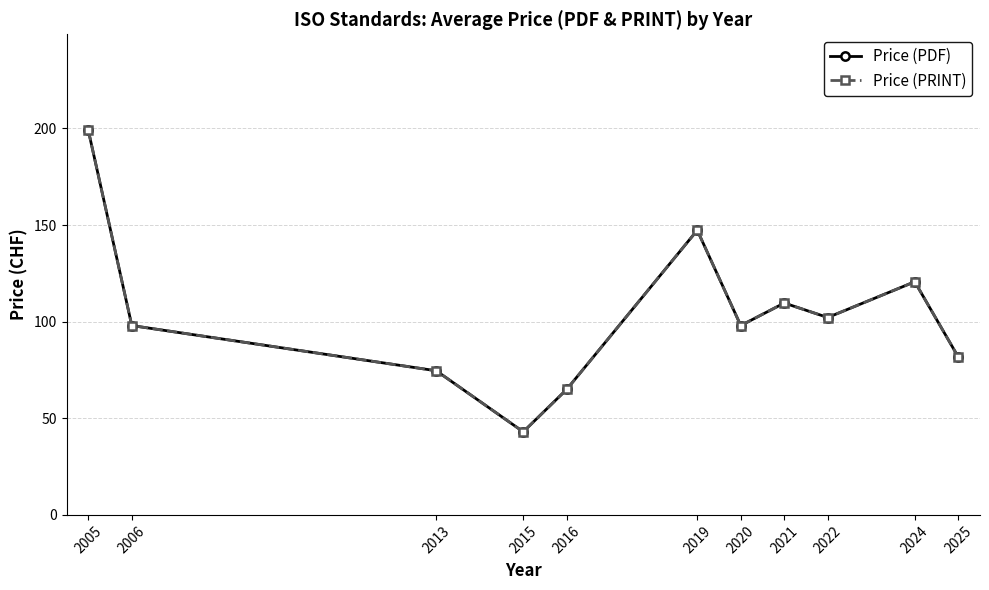

Rank the series by their maximum value, from highest to lowest.

Price (PDF), Price (PRINT)